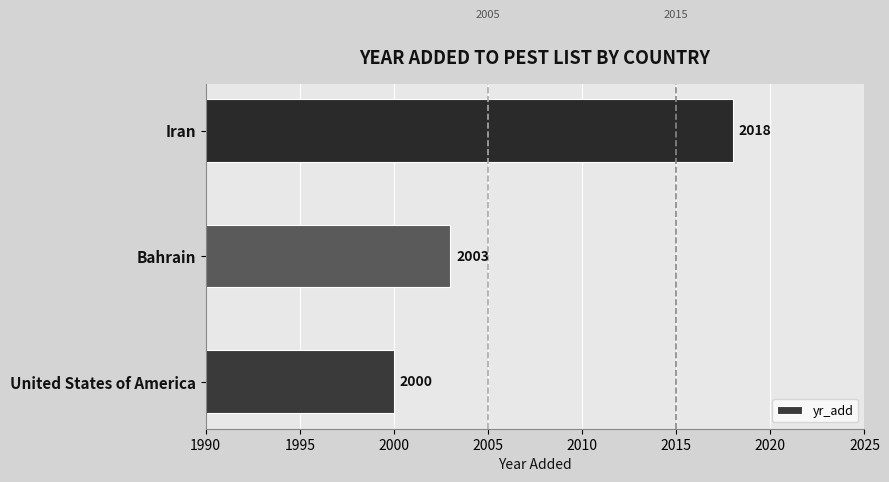

True or false: the data shows 2018 at Iran.

True